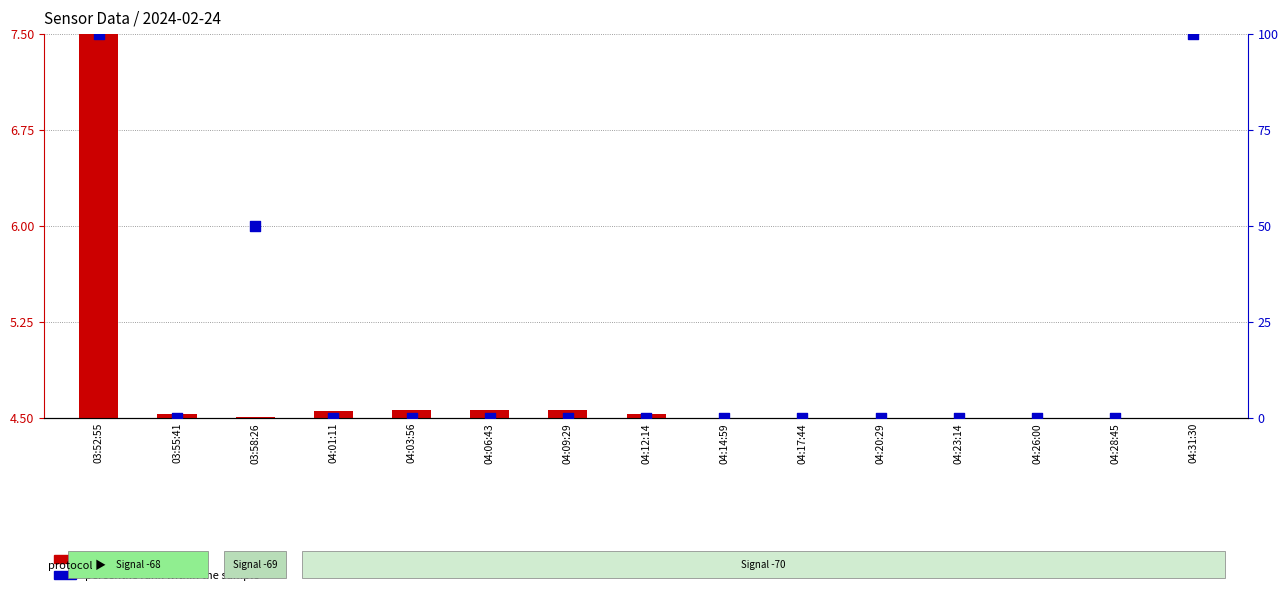

Which series has the largest Y range (max minus min)?

percentile rank within the sample